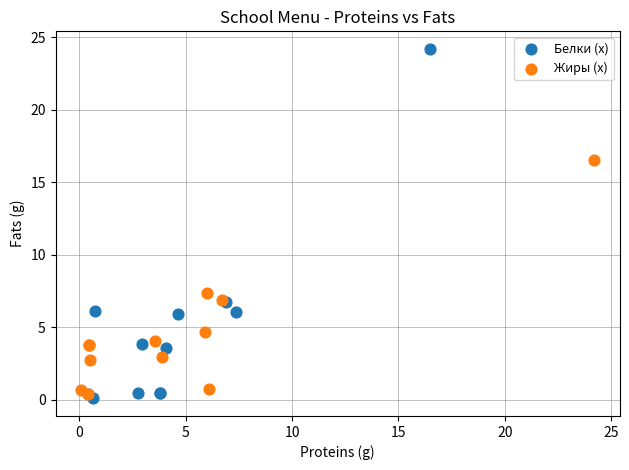

What are all the series names shown in the legend?

Белки (x), Жиры (x)